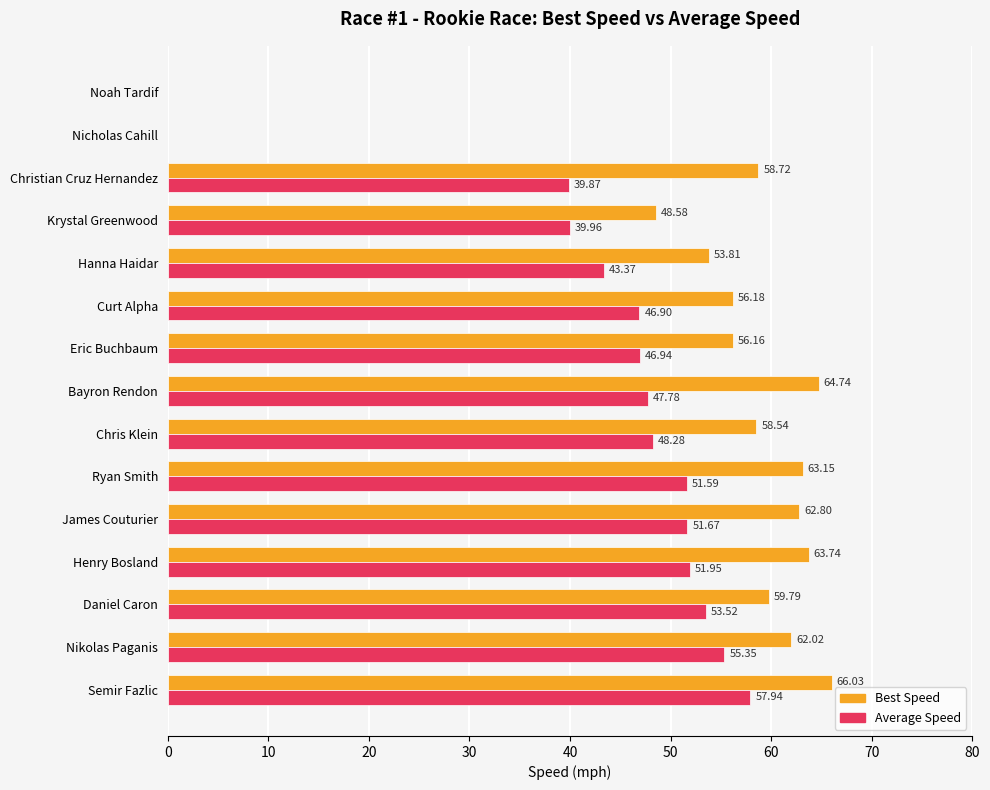

Which series has the widest spread of values?

Best Speed